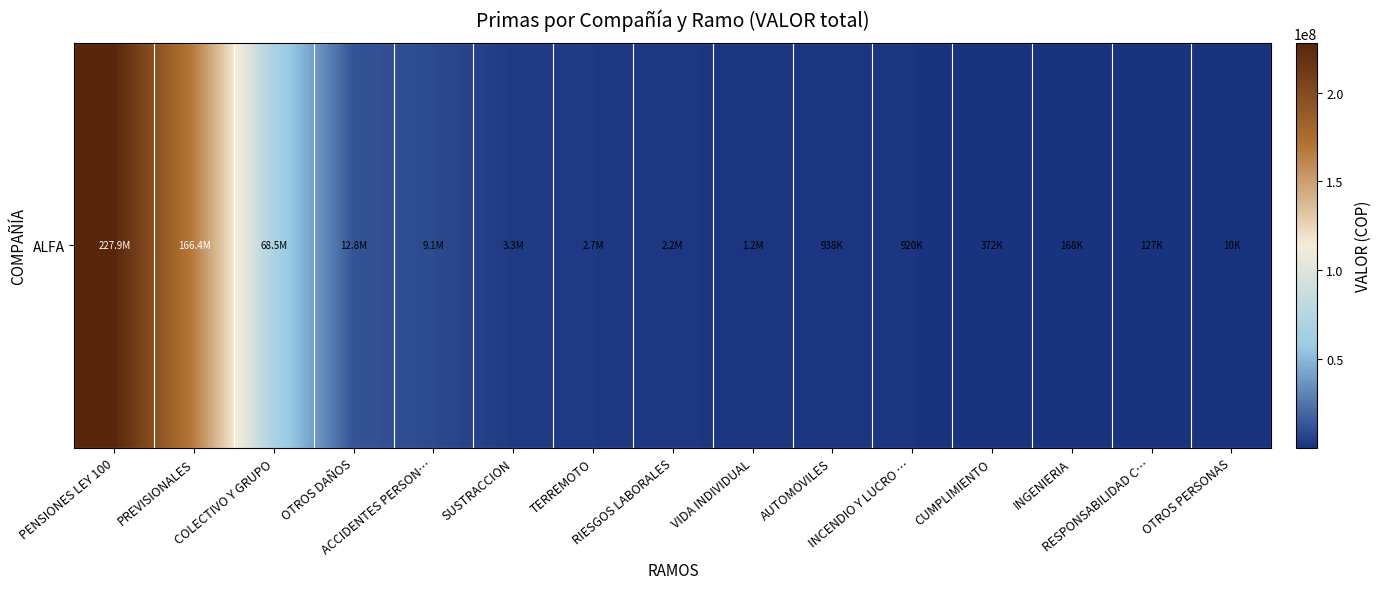

Count the number of data series in this chart.

1